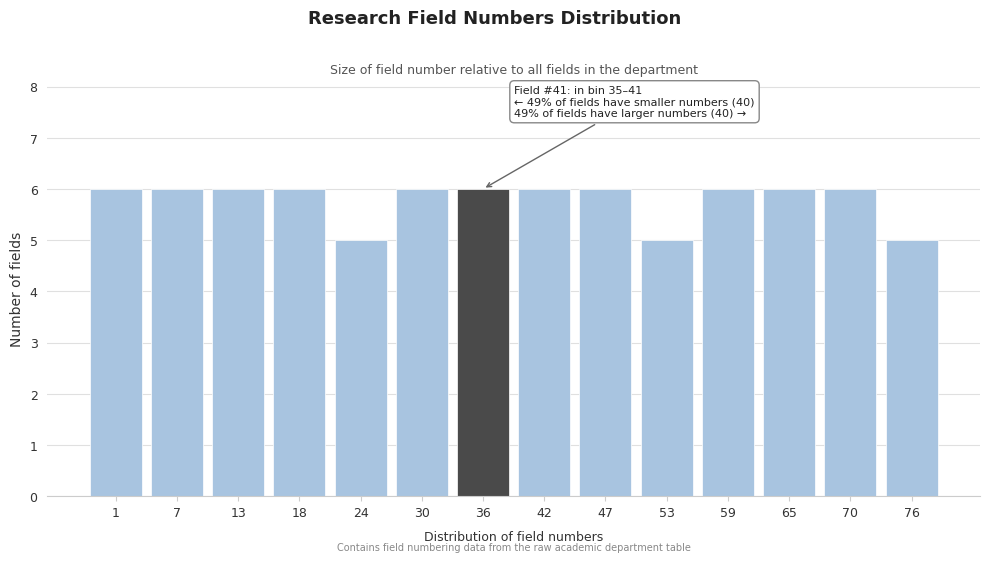

Reading right to left, list all the values displayed in this chart.

76=5	70=6	65=6	59=6	53=5	47=6	42=6	36=6	30=6	24=5	18=6	13=6	7=6	1=6